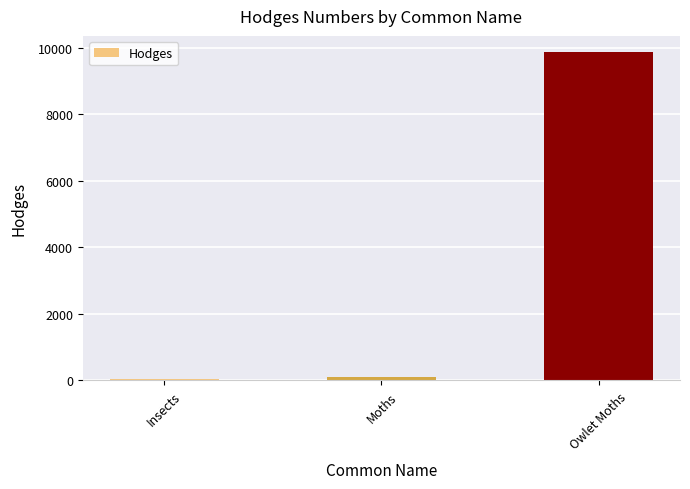

The chart shows a value of 4394.5 at Owlet Moths. True or false?

False